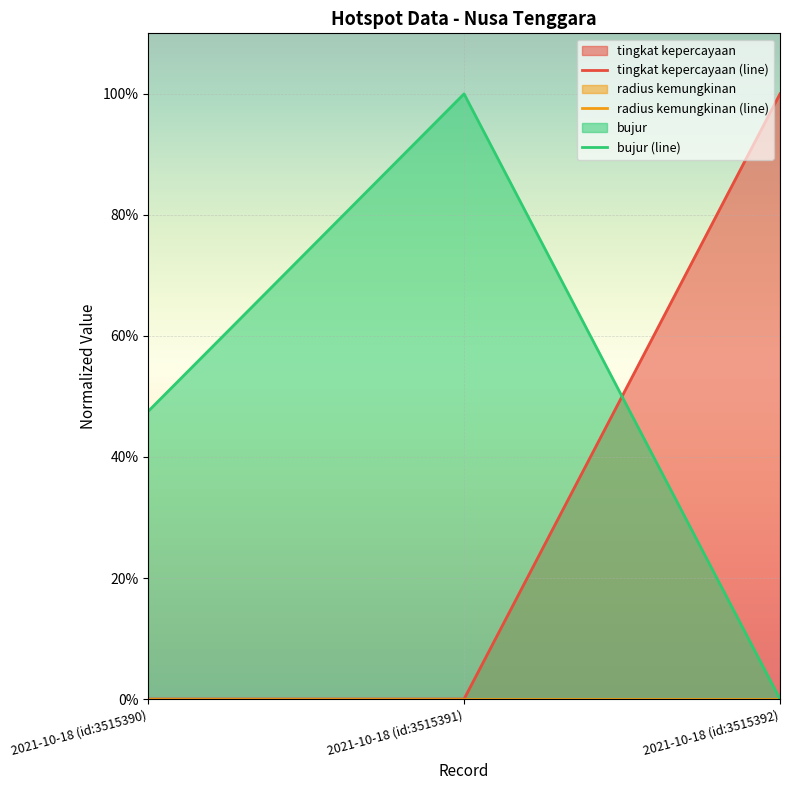

True or false: bujur (line) has a value of 0.0 at 2021-10-18 (id:3515392).

True